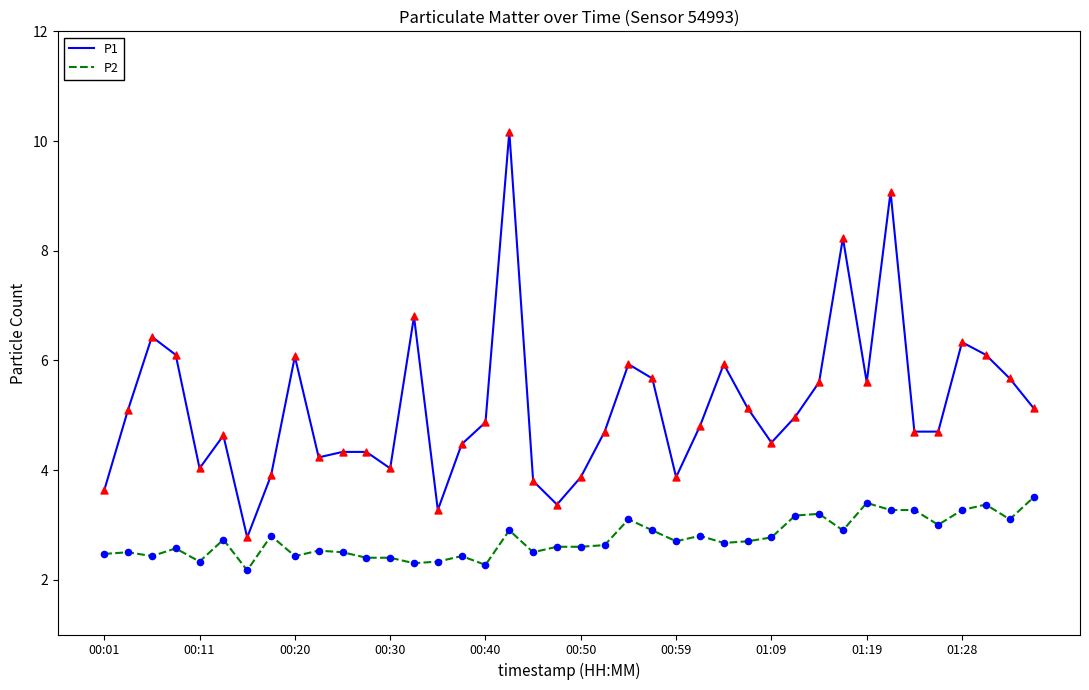

Which series has the widest spread of values?

P1